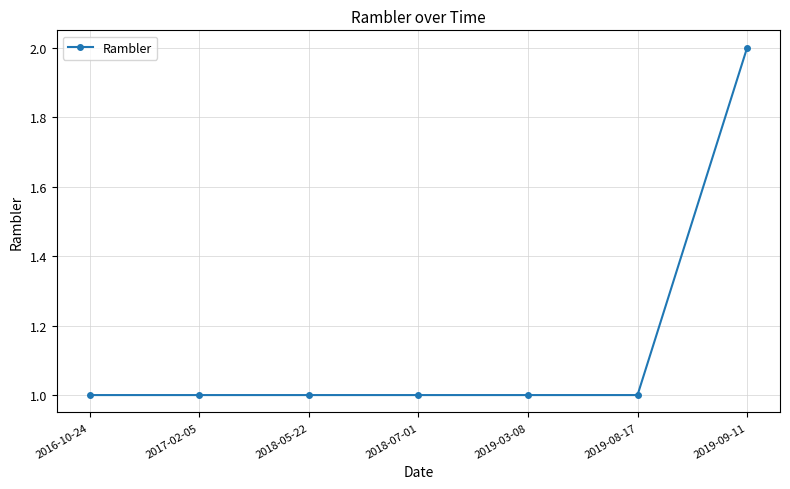

How many distinct data groups are displayed?

1